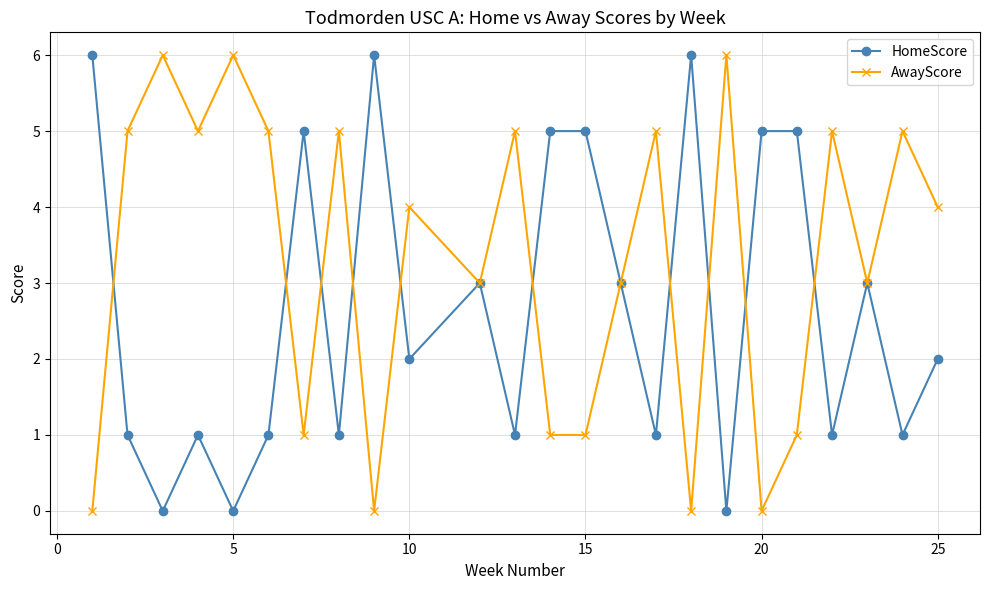

What is the greatest value displayed?

6